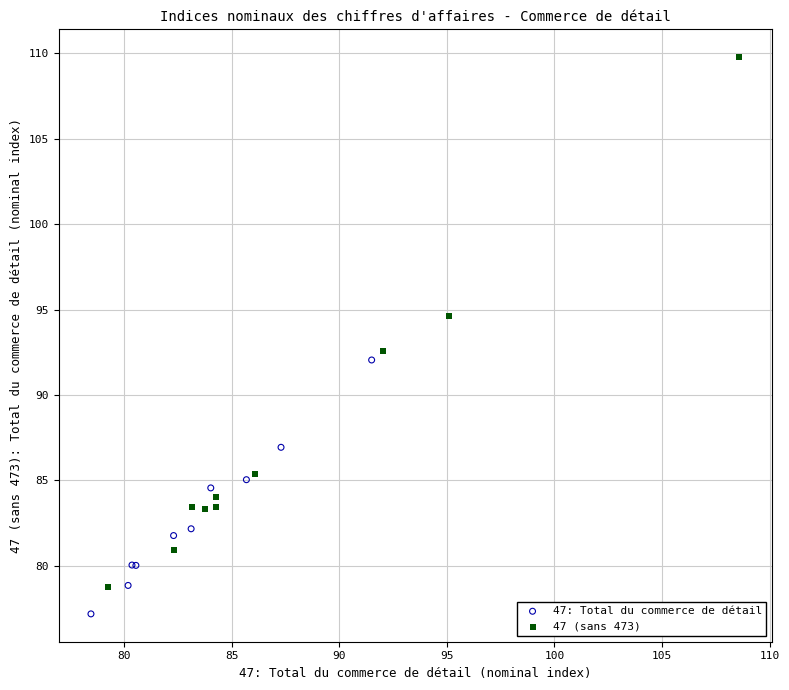

Which series contains the highest Y value?

47 (sans 473)